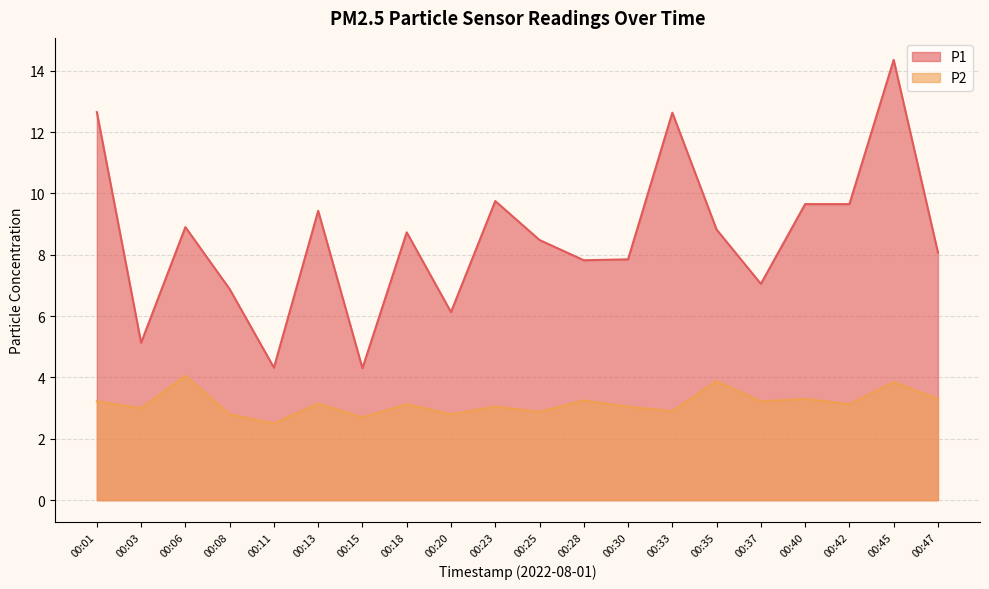

Rank the series by their maximum value, from lowest to highest.

P2, P1